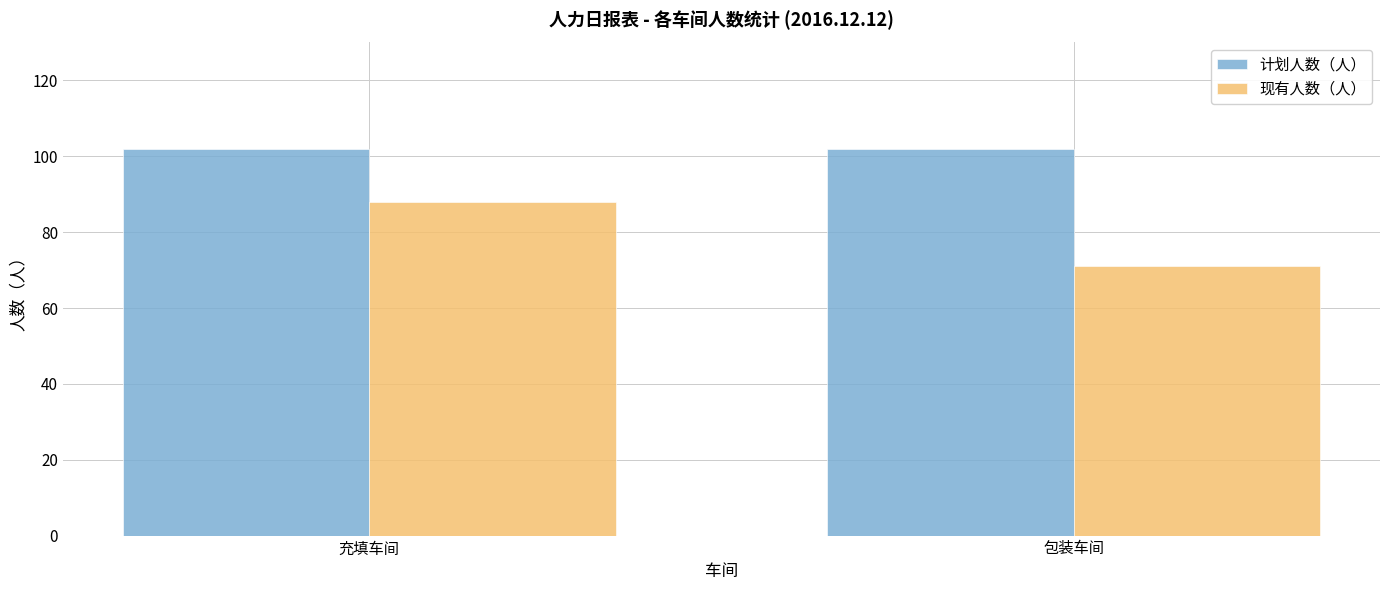

At which label does 现有人数（人） reach its minimum?

包装车间